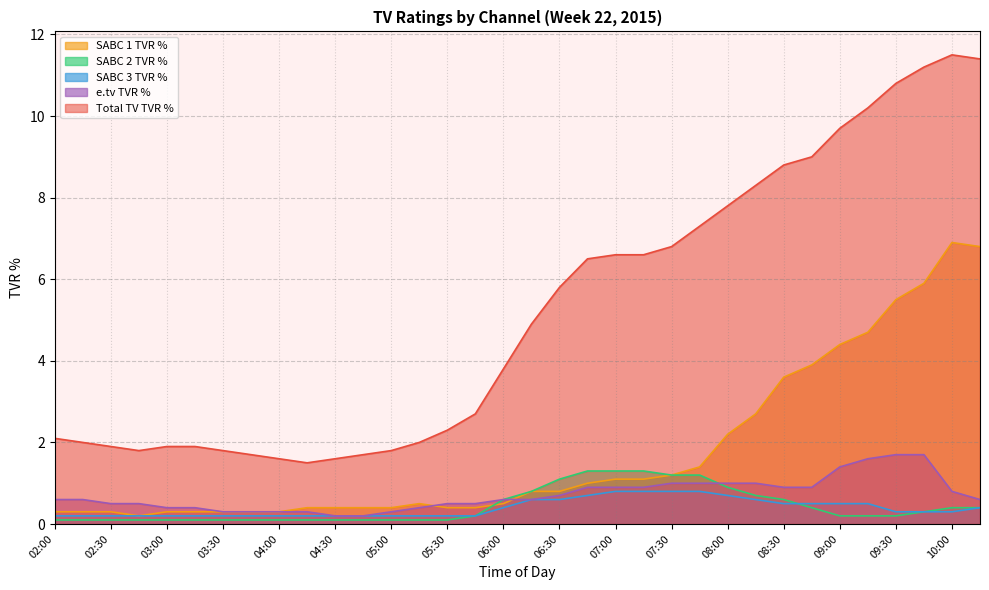

Which series changed the most between 04:30 and 09:45?

Total TV TVR %